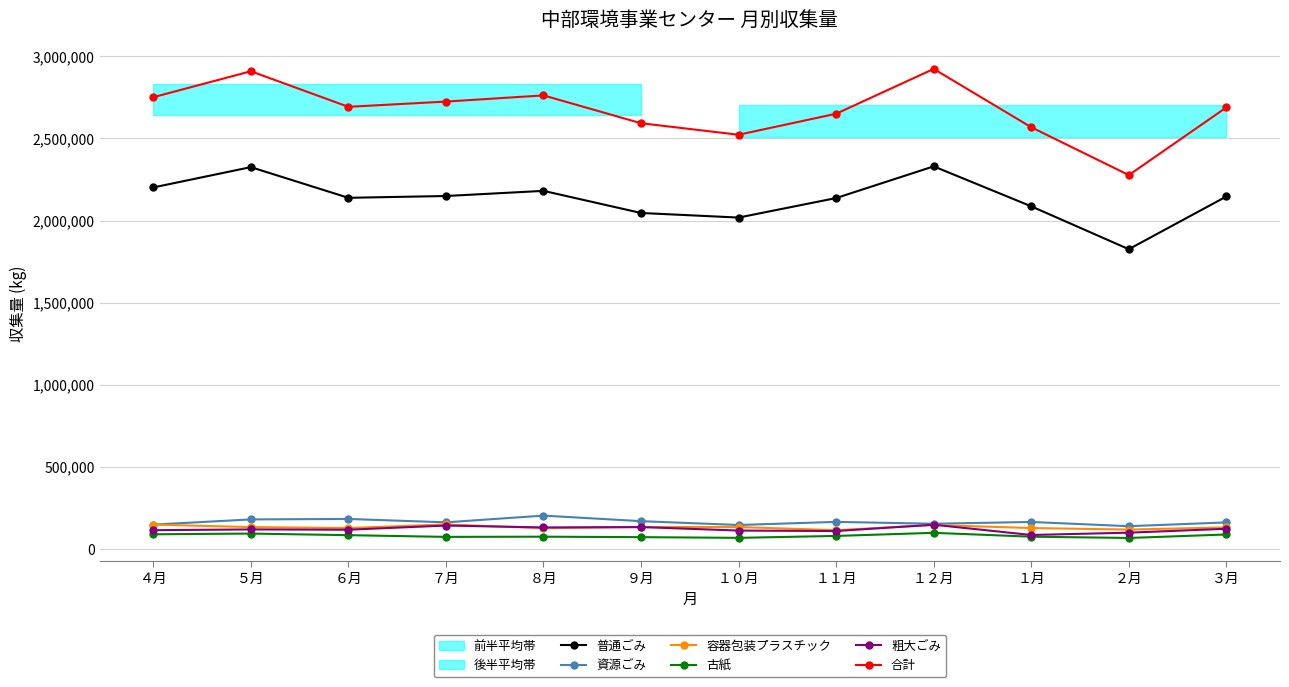

Is the value of 普通ごみ at ６月 greater than the value of 容器包装プラスチック at ９月?

Yes